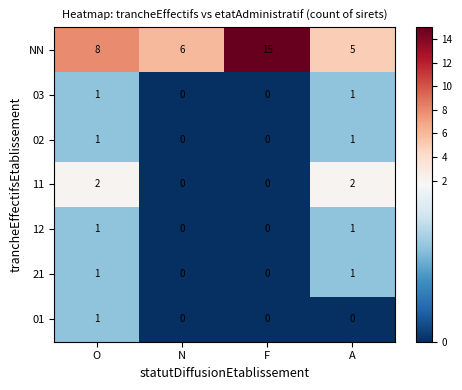

Count the number of categories in the chart.

4